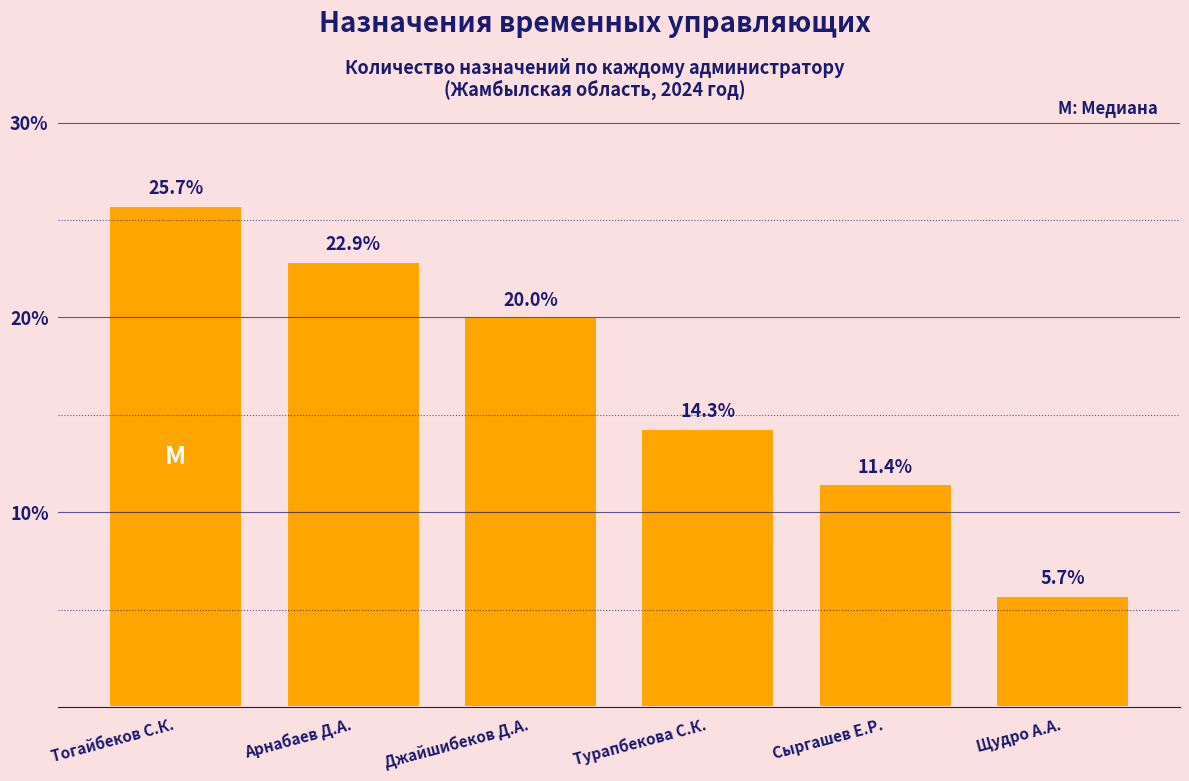

Reading right to left, extract all data points from this chart.

Щудро А.А.=5.7	Сыргашев Е.Р.=11.4	Турапбекова С.К.=14.3	Джайшибеков Д.А.=20.0	Арнабаев Д.А.=22.9	Тогайбеков С.К.=25.7